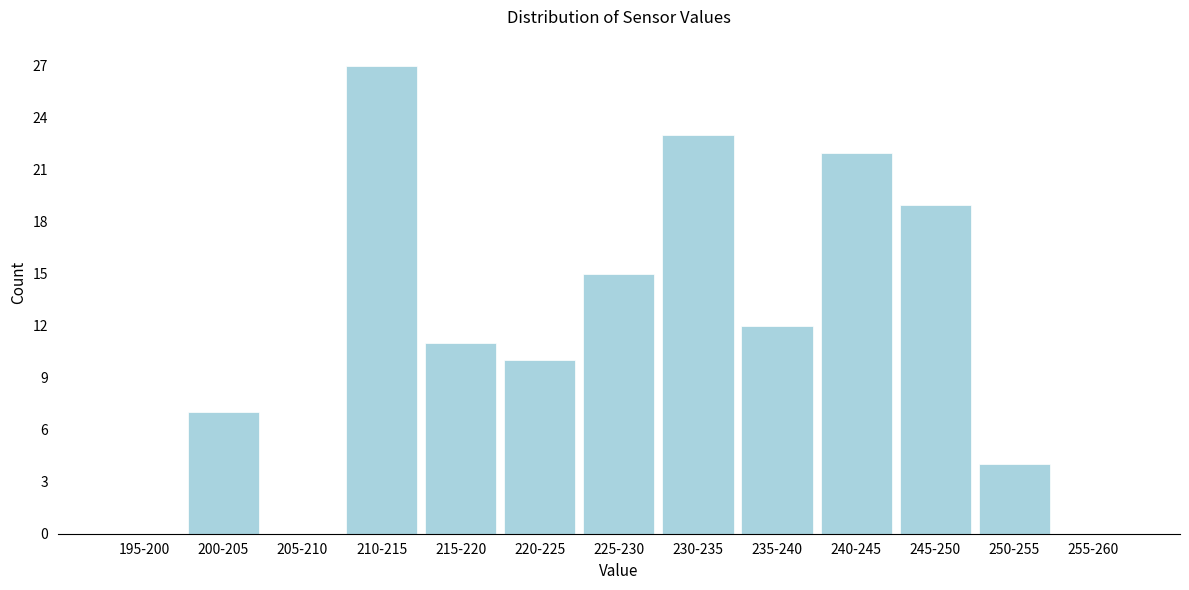

Reading left to right, transcribe all the data shown in this chart.

195-200=0	200-205=7	205-210=0	210-215=27	215-220=11	220-225=10	225-230=15	230-235=23	235-240=12	240-245=22	245-250=19	250-255=4	255-260=0